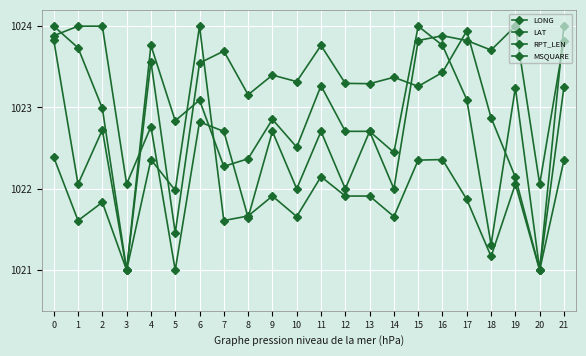

Reading left to right, extract all data points from this chart.

LONG: 1024.0	1023.7	1023.0	1021.0	1023.6	1021.5	1023.5	1023.7	1023.2	1023.4	1023.3	1023.8	1023.3	1023.3	1023.4	1023.3	1023.4	1023.9	1022.9	1022.1	1021.0	1023.3
LAT: 1023.8	1022.1	1022.7	1021.0	1023.8	1022.8	1023.1	1022.3	1022.4	1022.9	1022.5	1023.3	1022.7	1022.7	1022.4	1024.0	1023.8	1023.1	1021.3	1023.2	1021.0	1024.0
RPT_LEN: 1023.9	1024.0	1024.0	1022.1	1022.8	1021.0	1022.8	1022.7	1021.6	1022.7	1022.0	1022.7	1022.0	1022.7	1022.0	1023.8	1023.9	1023.8	1023.7	1024.0	1022.1	1023.8
MSQUARE: 1022.4	1021.6	1021.8	1021.0	1022.4	1022.0	1024.0	1021.6	1021.7	1021.9	1021.7	1022.1	1021.9	1021.9	1021.7	1022.4	1022.4	1021.9	1021.2	1022.1	1021.0	1022.4